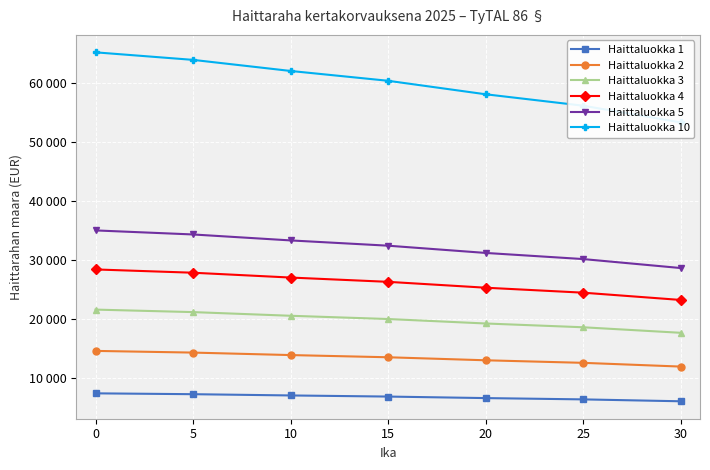

True or false: Haittaluokka 10 and Haittaluokka 3 intersect in this chart.

False